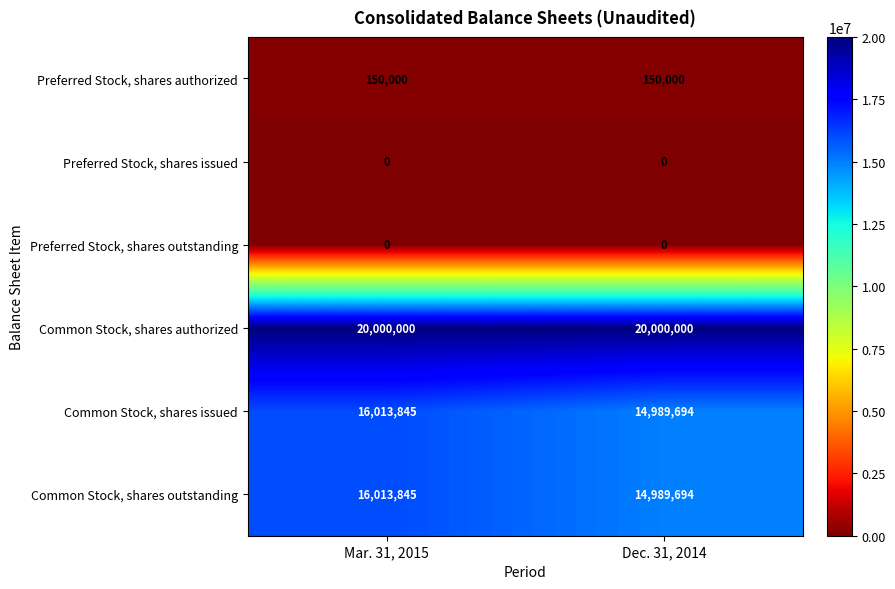

What is the minimum value for Preferred Stock, shares authorized?

150000